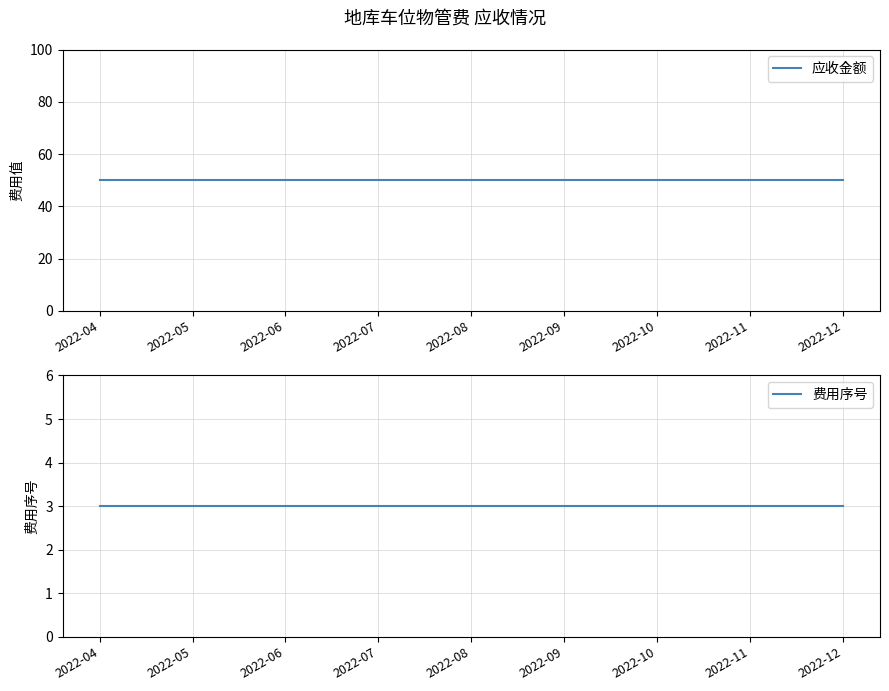

True or false: 费用序号 has a value of 3 at 2022-10.

True